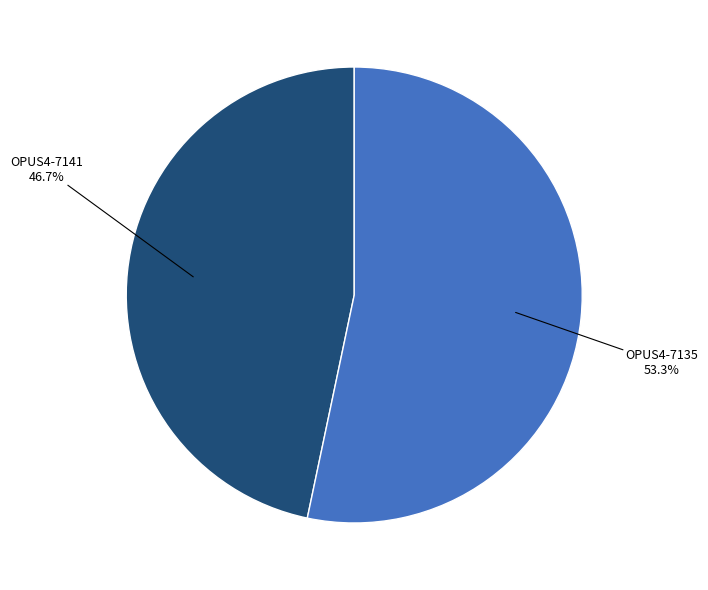

Is there a majority slice in this chart?

Yes